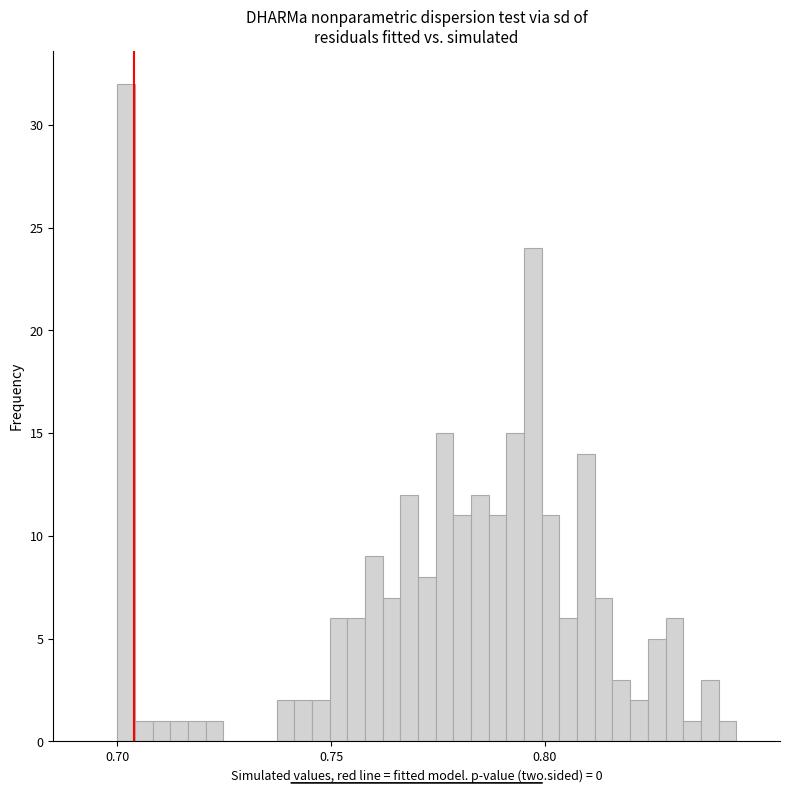

Around what value on the x-axis is the tallest bar? Give the approximate position of its centre, as read against the axis.

0.700